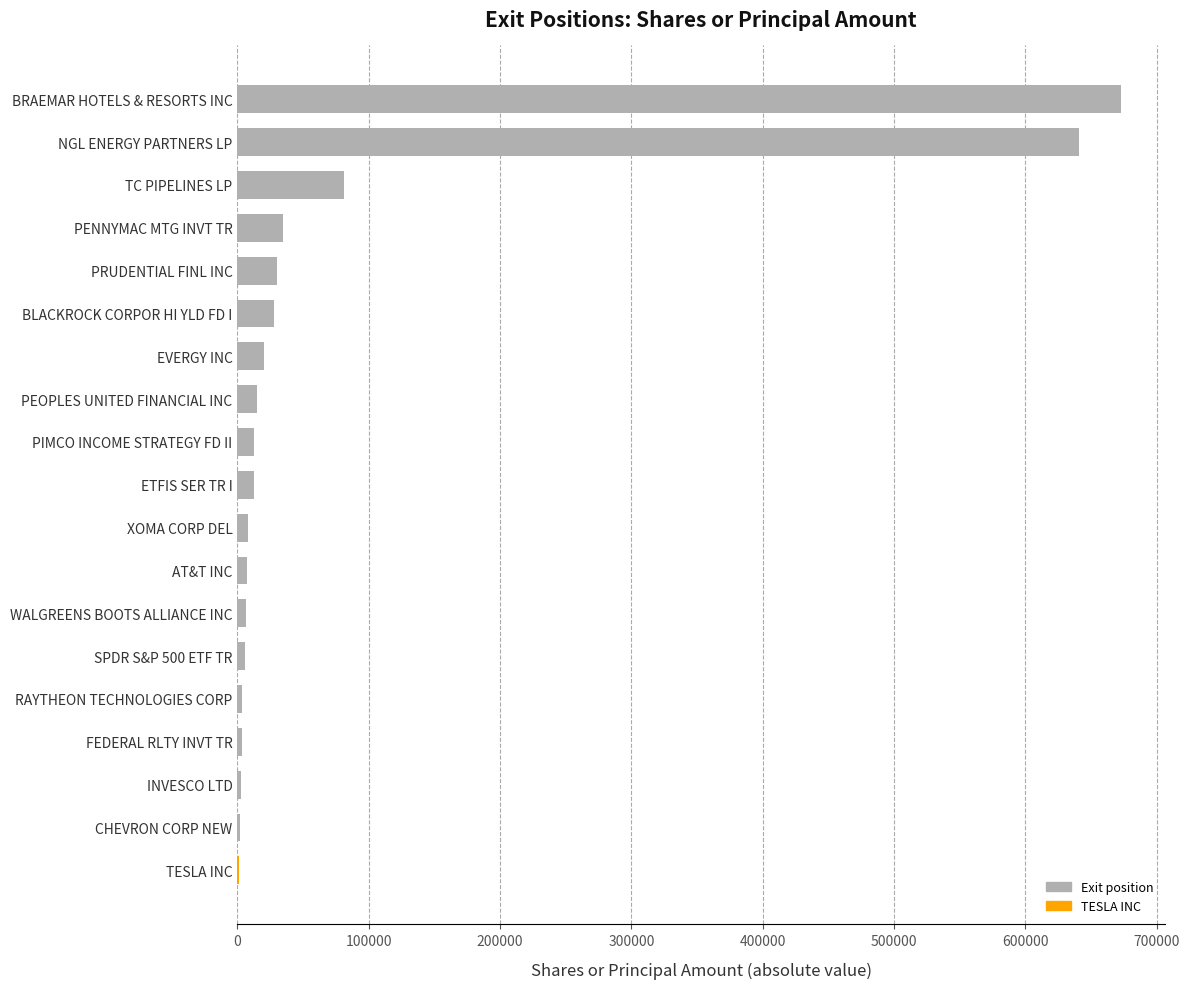

What is the maximum value shown in the chart?

672685